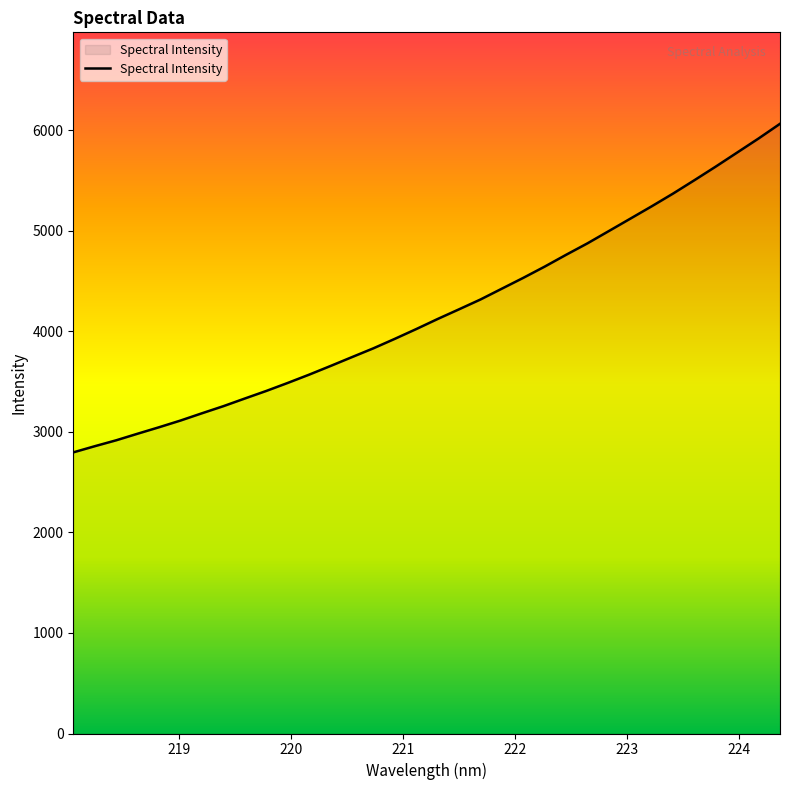

What is the difference between the maximum and minimum values?

3269.3